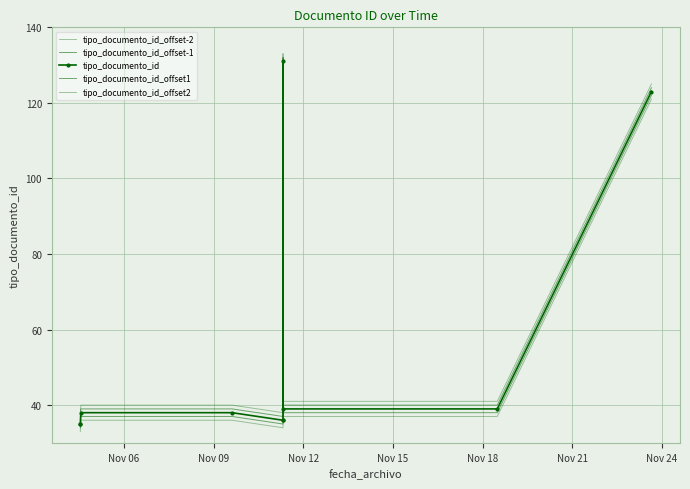

In tipo_documento_id_offset-2, how many points are higher than both neighbors (excluding endpoints)?

1